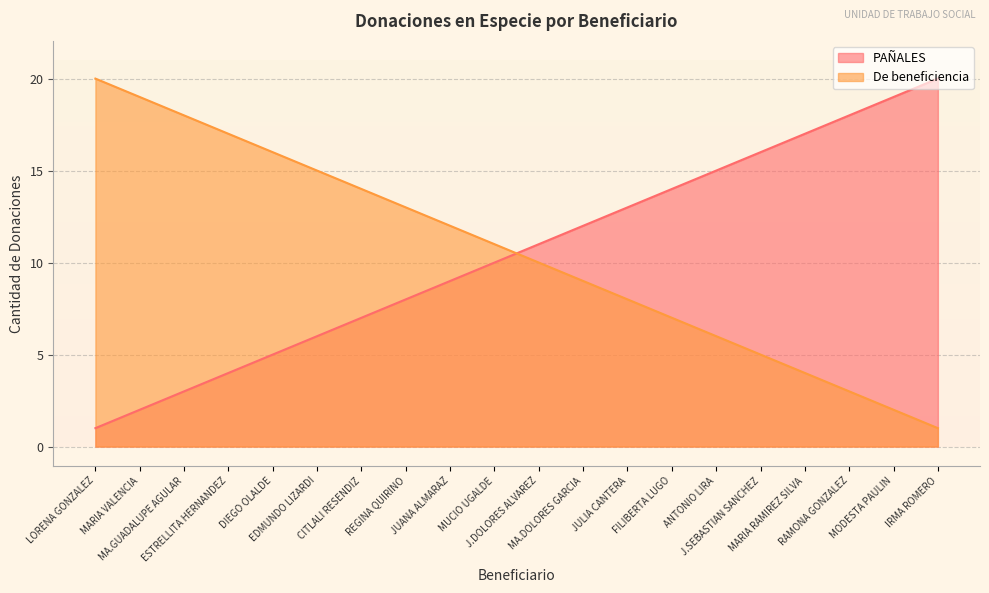

Which series has the widest spread of values?

PAÑALES